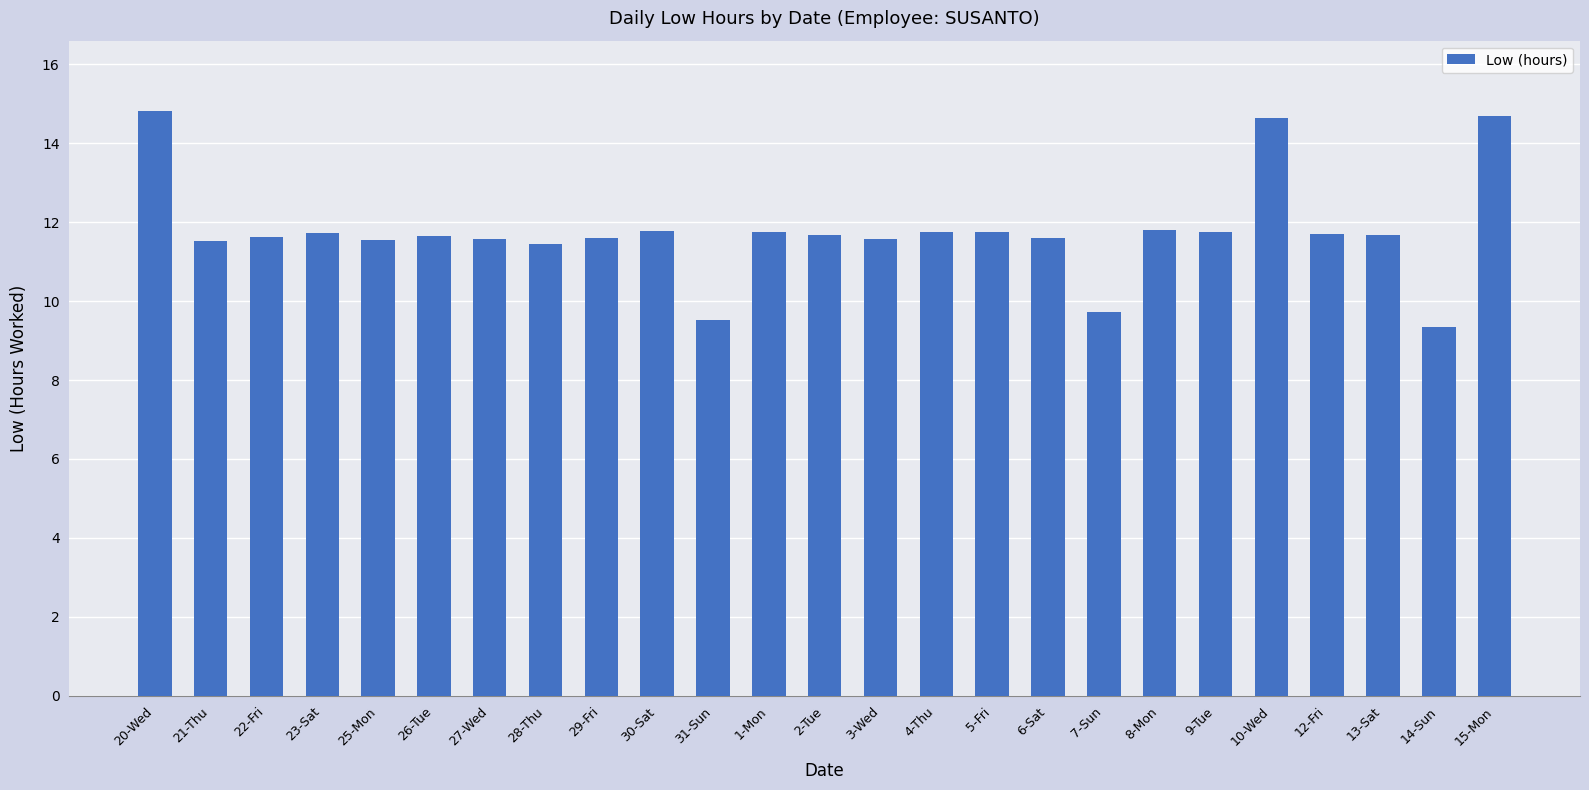

What is the maximum value shown in the chart?

14.8